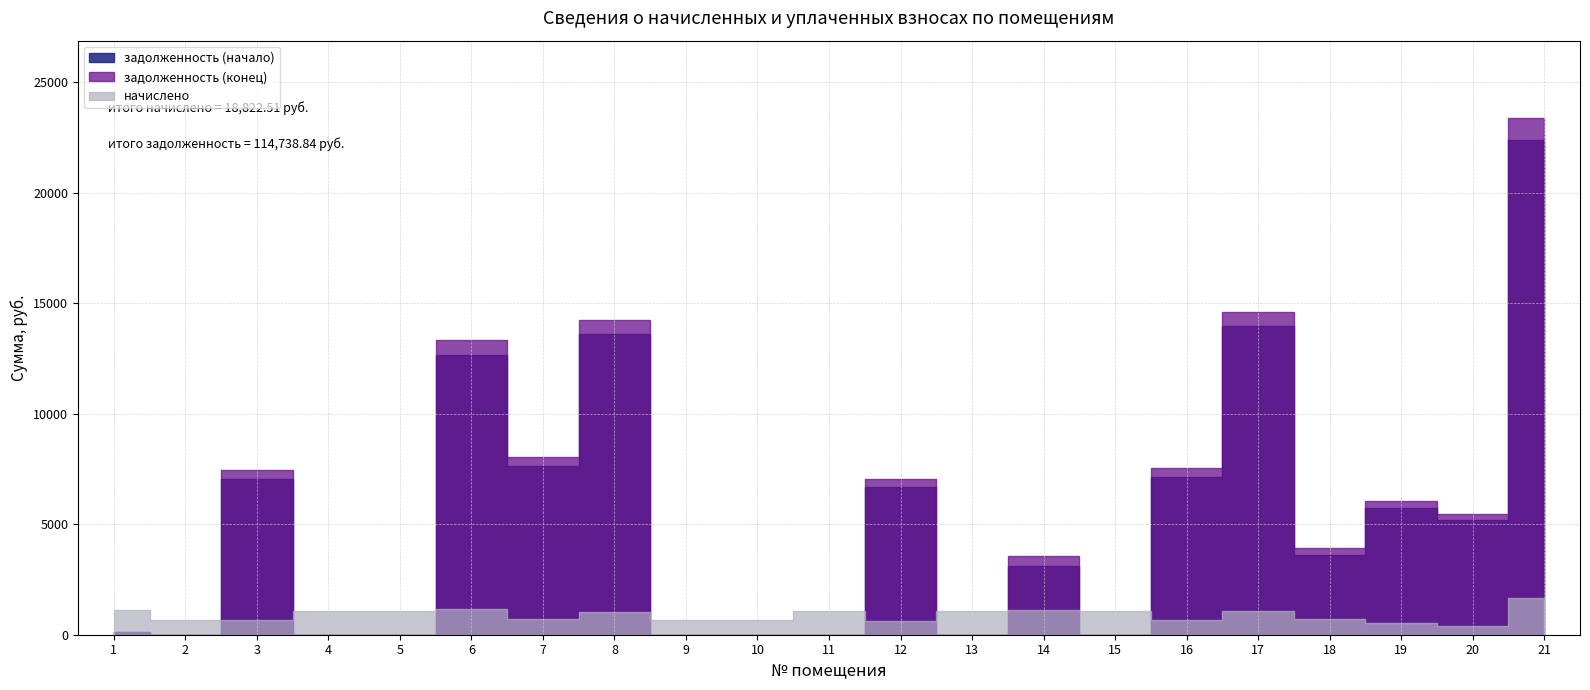

Is it true that задолженность (начало) equals 3622.9 at 18?

True